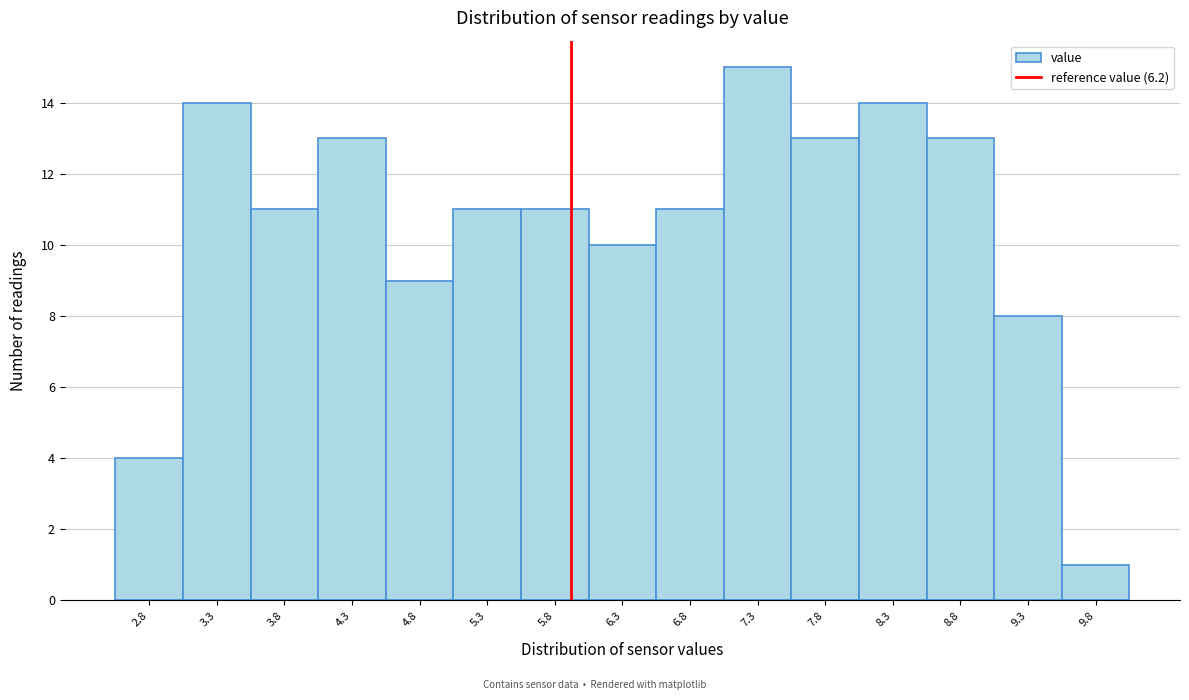

Reading left to right, list all the values displayed in this chart.

4	14	11	13	9	11	11	10	11	15	13	14	13	8	1